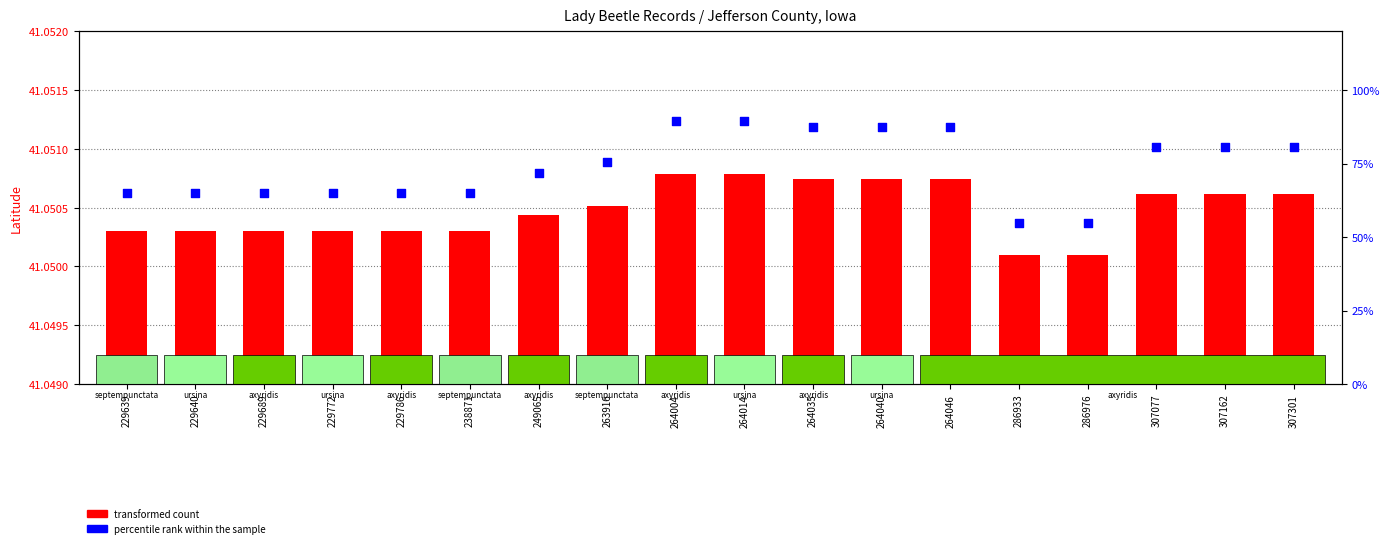

Is the value of transformed count at 229639 greater than the value of percentile rank within the sample at 249065?

No